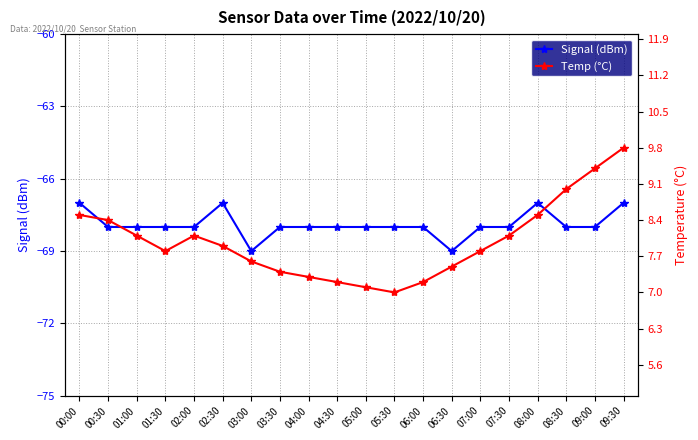

Which series has the largest total across all categories?

Temp (°C)